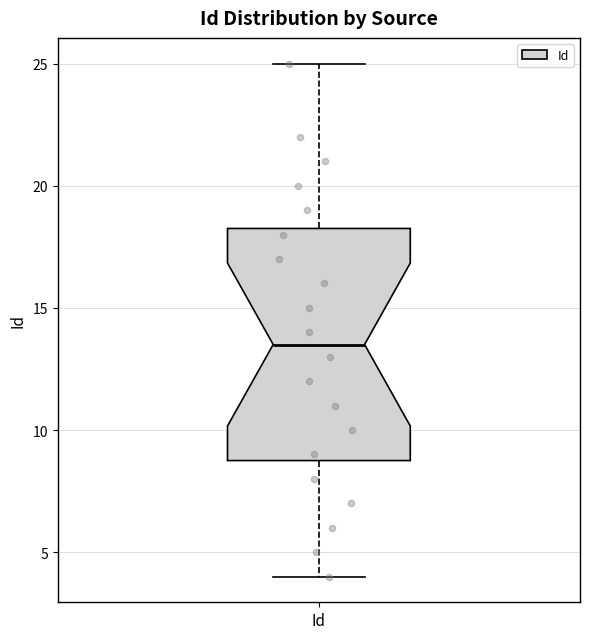

Read this box plot against the y-axis: the position of the median line, the range covered by the box, and the ends of both whiskers. The values are not printed on the chart, so give them approximately, as read against the axis.

median 13.5, box 9.0 to 18.5, whiskers 4.0 to 25.0